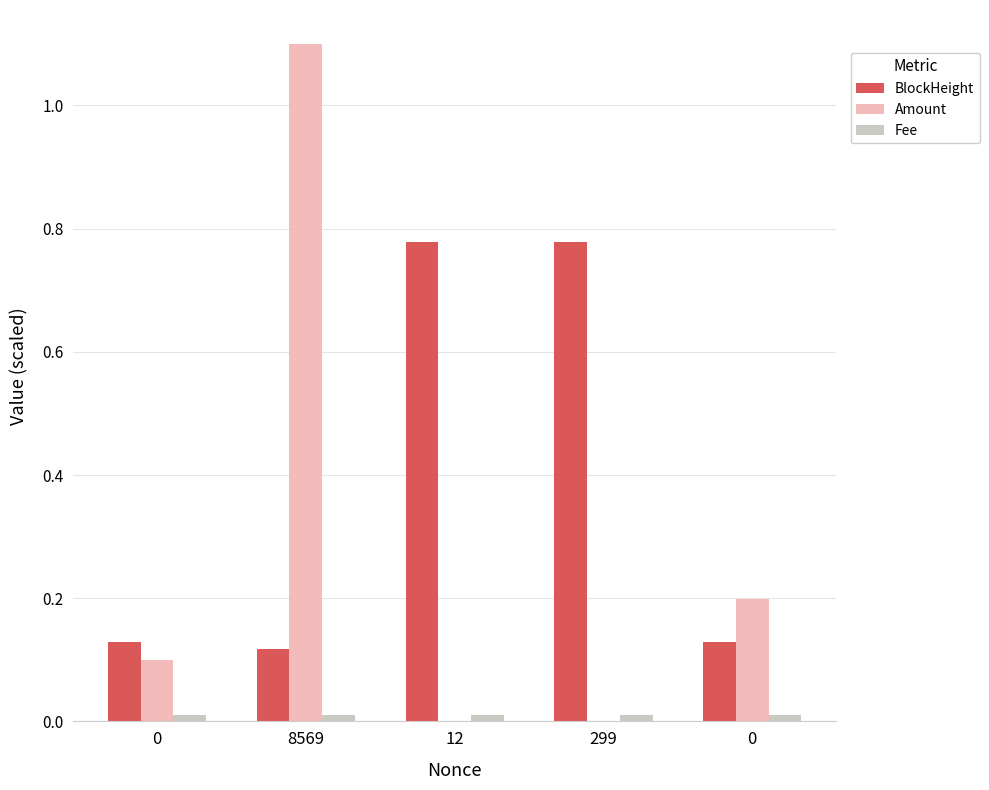

List the series in order of their peak value, highest first.

Amount, BlockHeight, Fee